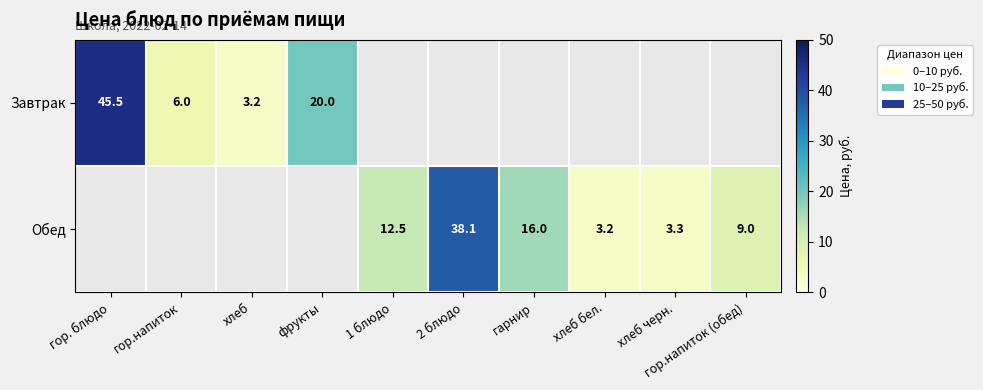

Is the value of Обед at хлеб бел. greater than the value of Завтрак at гор. блюдо?

No